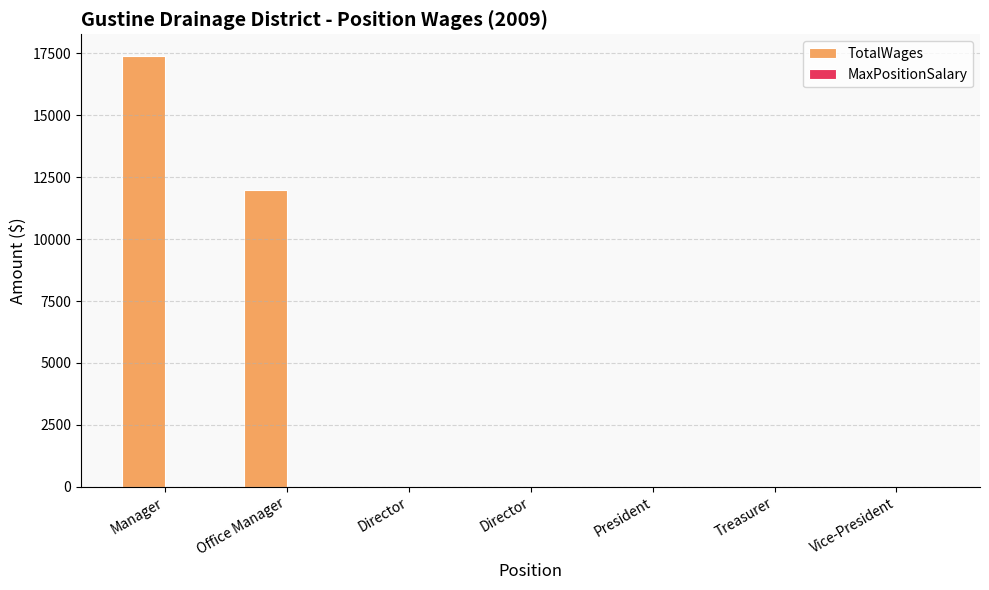

Reading right to left, what are all the values shown in this chart?

TotalWages: Vice-President=0	Treasurer=0	President=0	Director=0	Director=0	Office Manager=12000	Manager=17400
MaxPositionSalary: Vice-President=0	Treasurer=0	President=0	Director=0	Director=0	Office Manager=0	Manager=0